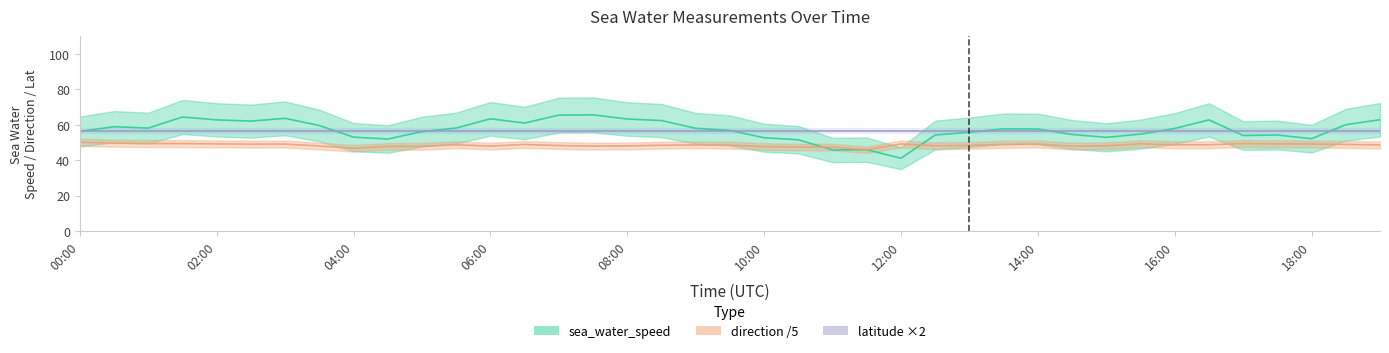

In sea_water_speed, how many points are higher than both neighbors (excluding endpoints)?

9